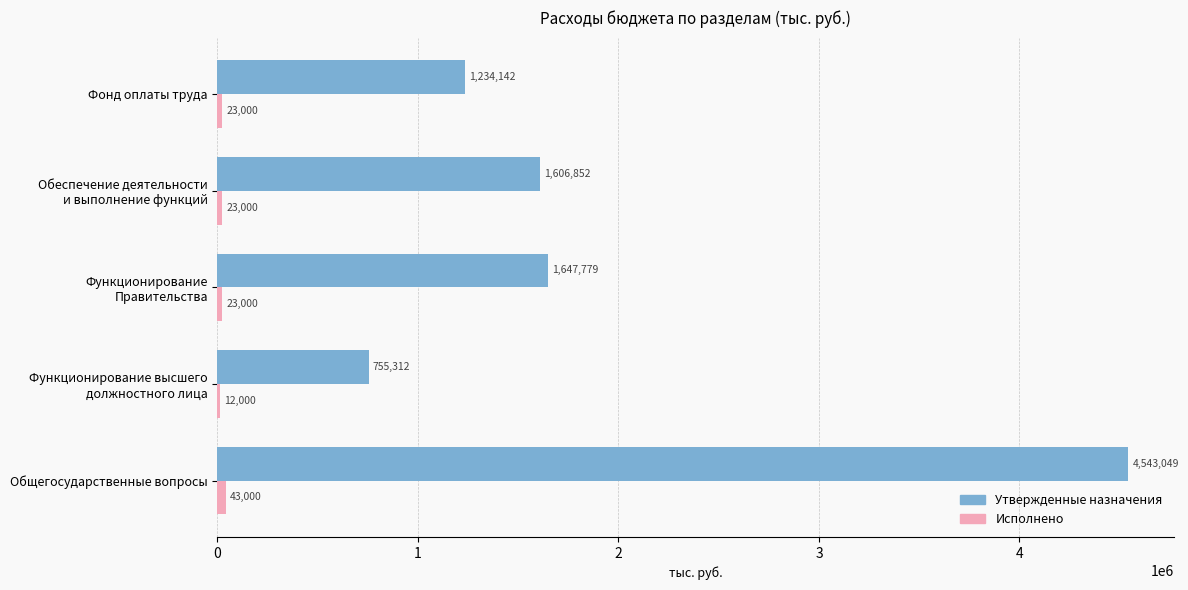

Which label corresponds to the largest value in the chart?

Общегосударственные вопросы